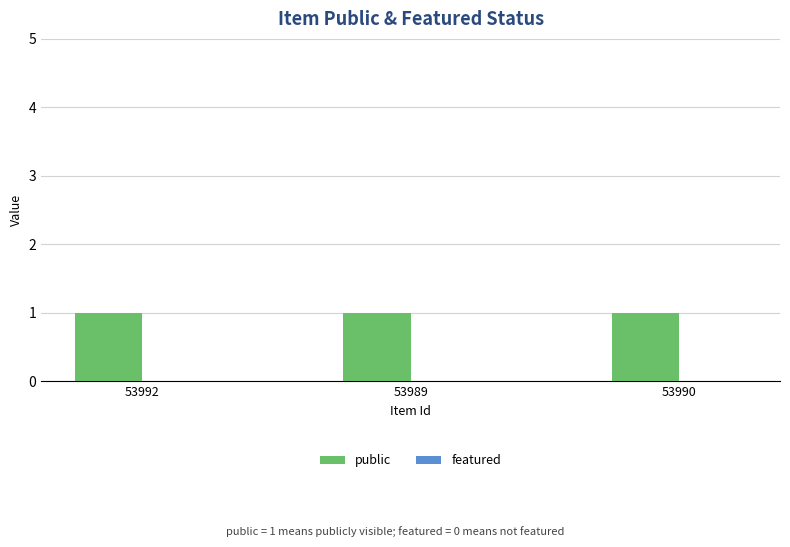

At which category is the sum across all series the highest?

53992